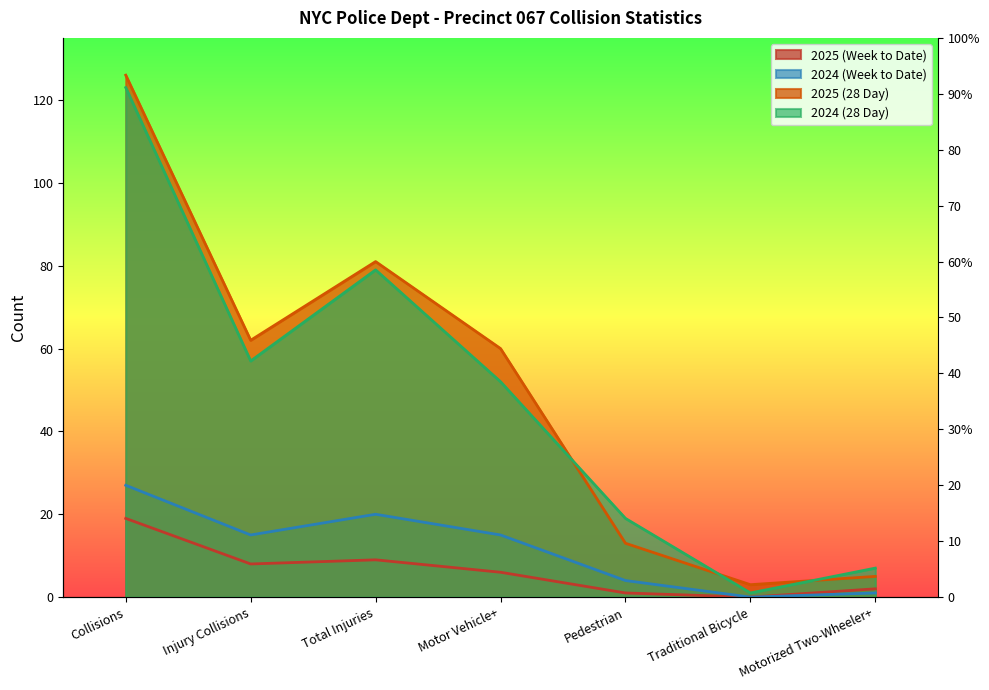

Which series has the largest total across all categories?

2025 (28 Day)